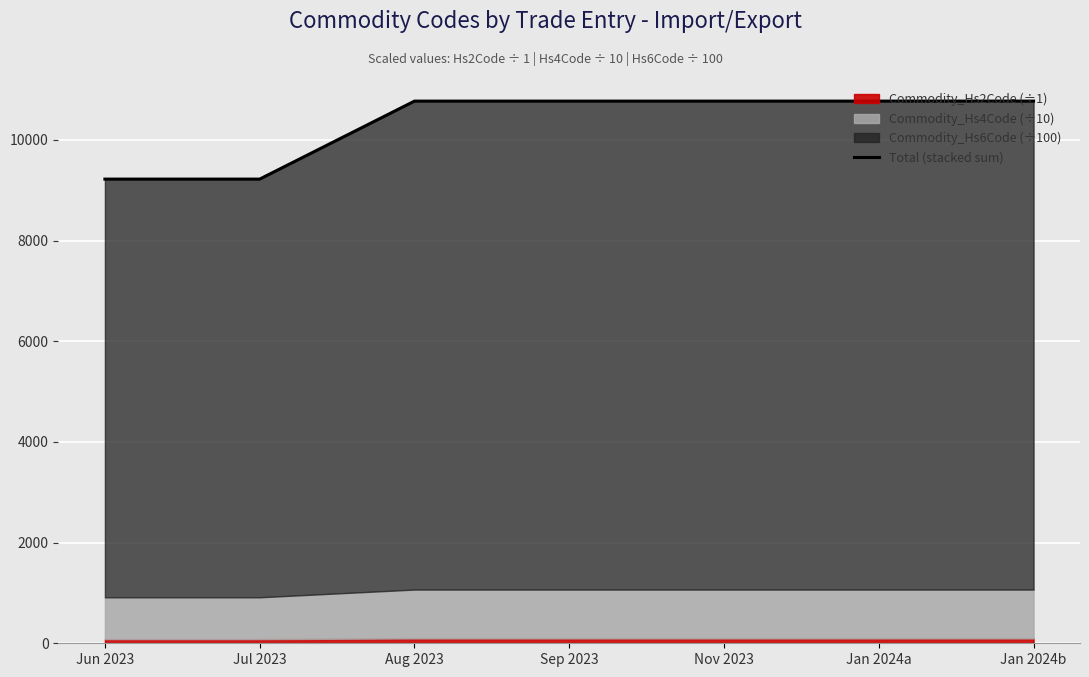

List the labels in order of value, smallest first.

Jun 2023, Jul 2023, Aug 2023, Sep 2023, Nov 2023, Jan 2024a, Jan 2024b